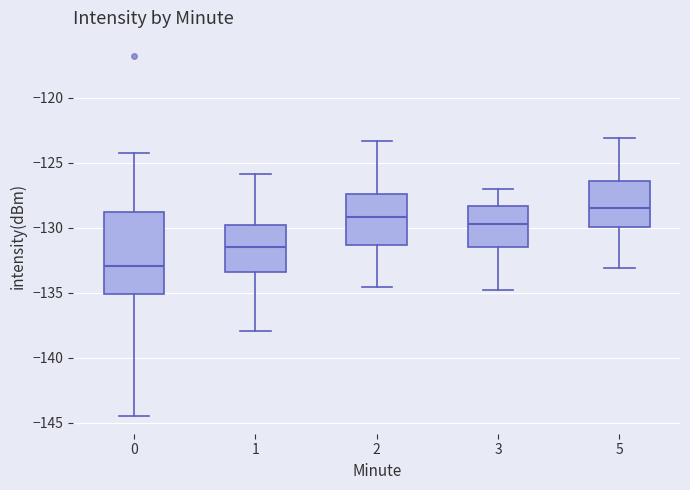

Which box's median line is the lowest?

0